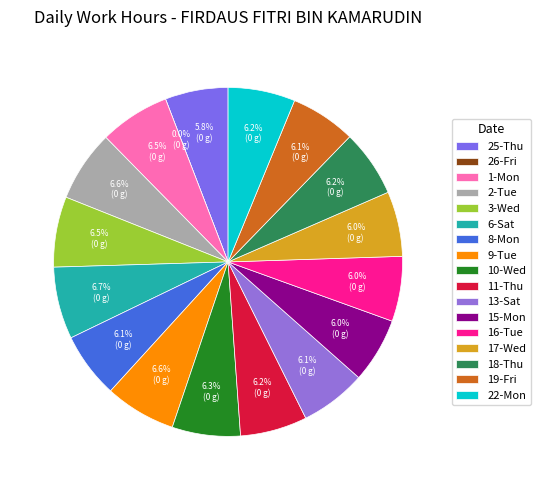

To the nearest percent, what is the average slice percentage?

6%